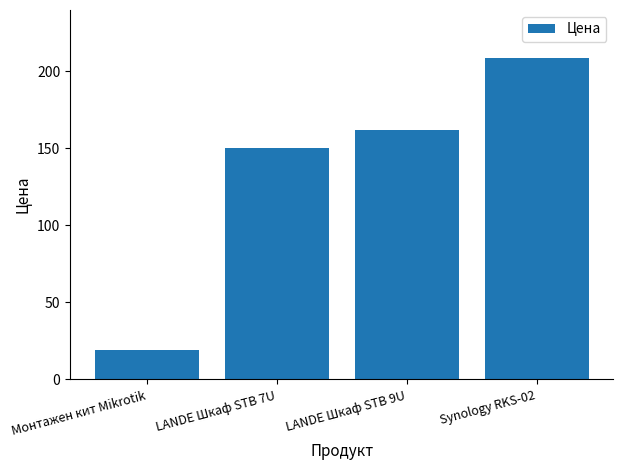

At which category does the chart reach its minimum across all series?

Монтажен кит Mikrotik